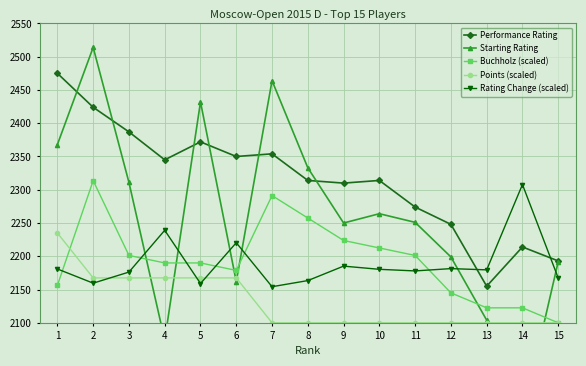

Reading left to right, what are all the values shown in this chart?

Performance Rating: 2475.0	2424.0	2387.0	2345.0	2372.0	2350.0	2354.0	2314.0	2310.0	2314.0	2274.0	2248.0	2155.0	2214.0	2193.0
Starting Rating: 2368.0	2514.0	2311.0	2074.0	2432.0	2162.0	2464.0	2333.0	2250.0	2264.0	2251.0	2199.0	2104.0	1959.0	2192.0
Buchholz (scaled): 2156.2	2313.8	2201.2	2190.0	2190.0	2178.8	2291.2	2257.5	2223.8	2212.5	2201.2	2145.0	2122.5	2122.5	2100.0
Points (scaled): 2235.0	2167.5	2167.5	2167.5	2167.5	2167.5	2100.0	2100.0	2100.0	2100.0	2100.0	2100.0	2100.0	2100.0	2100.0
Rating Change (scaled): 2180.9	2159.6	2176.3	2239.1	2159.1	2220.4	2154.3	2163.5	2185.2	2180.4	2178.0	2181.5	2179.6	2307.9	2167.3